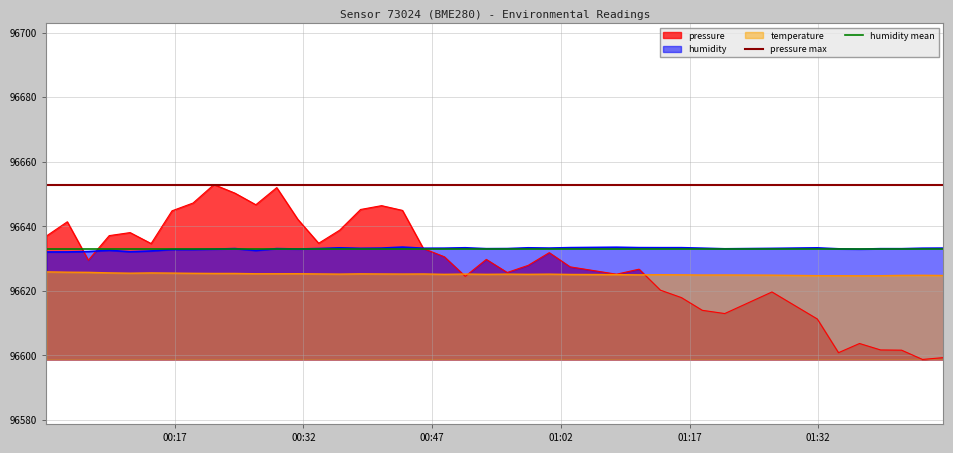

True or false: humidity and temperature intersect in this chart.

False